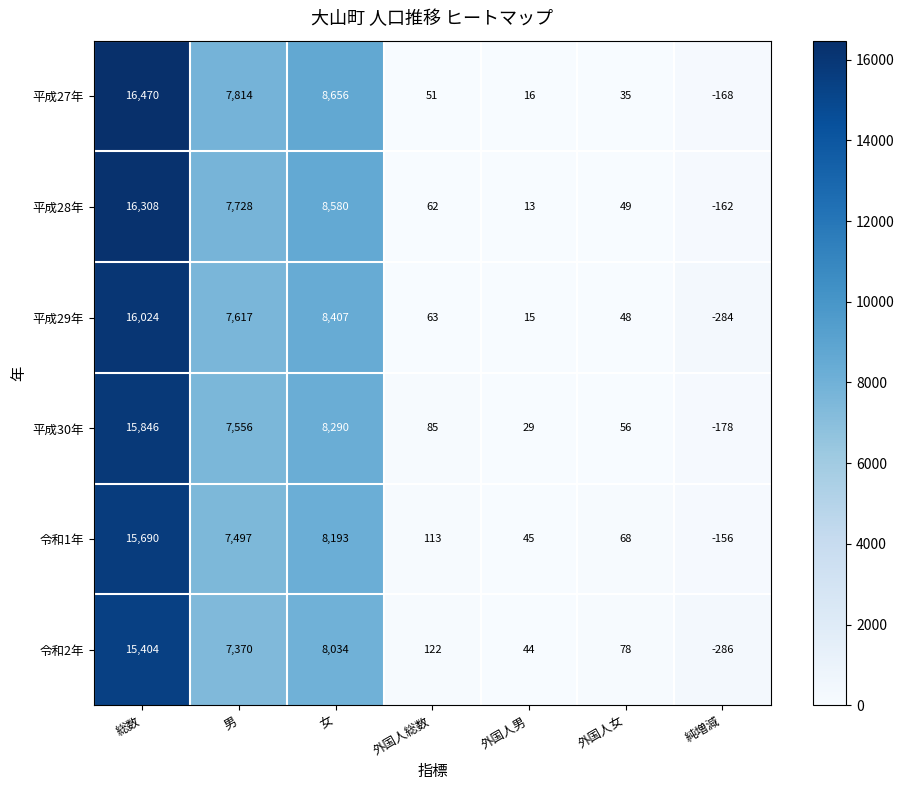

What is the sum of the 平成30年 values at 純増減 and 総数?

15668